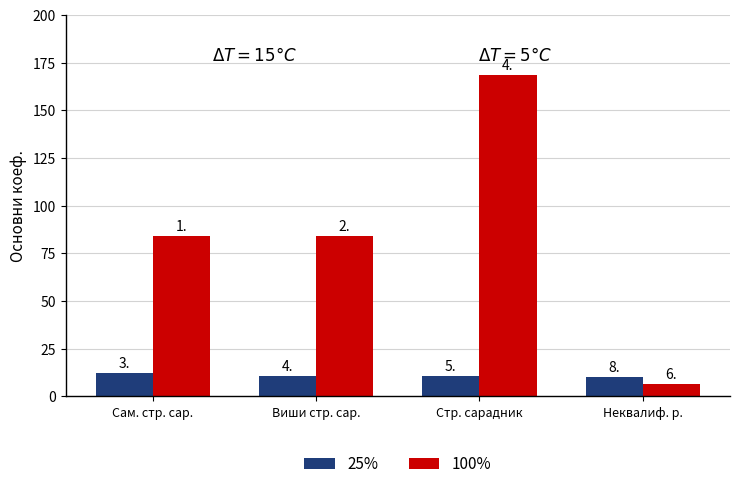

How many groups of bars are there?

4